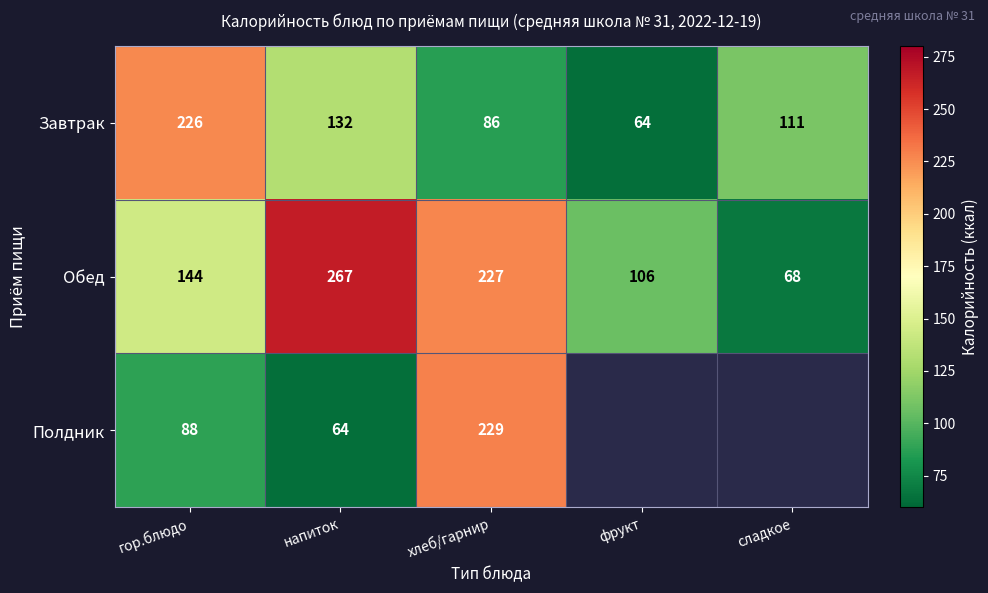

What is the spread (max minus min) of values at хлеб/гарнир?

143